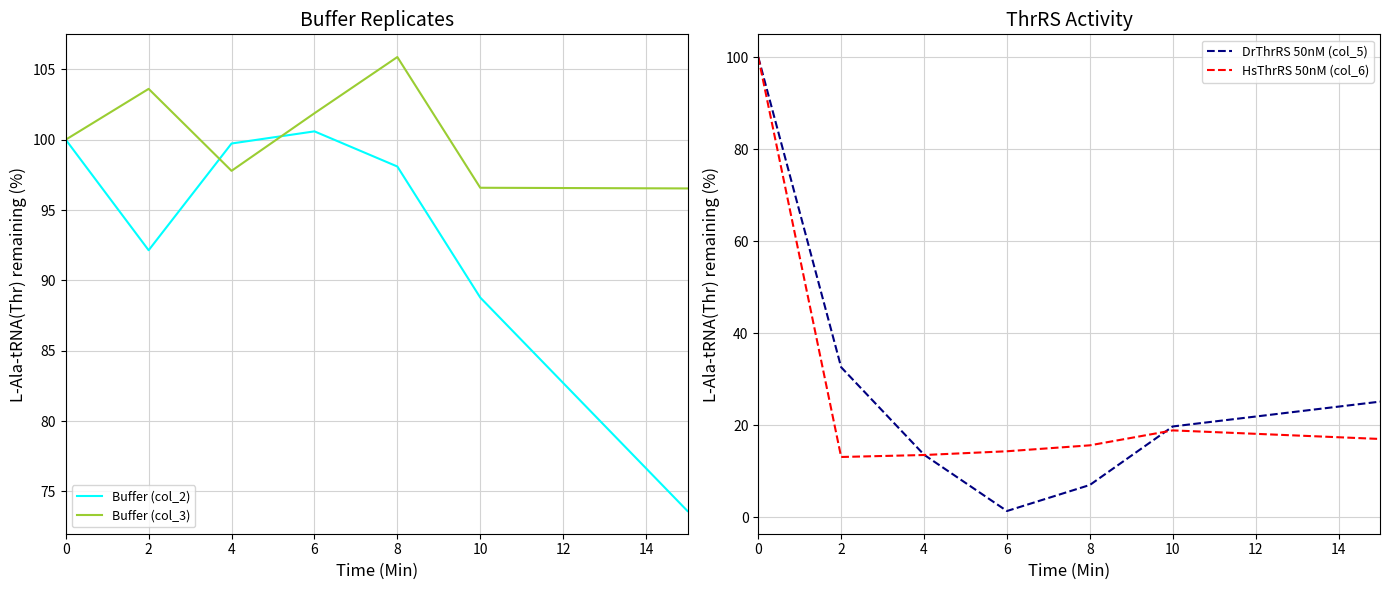

How many interior local valleys does the HsThrRS 50nM (col_6) series have?

1